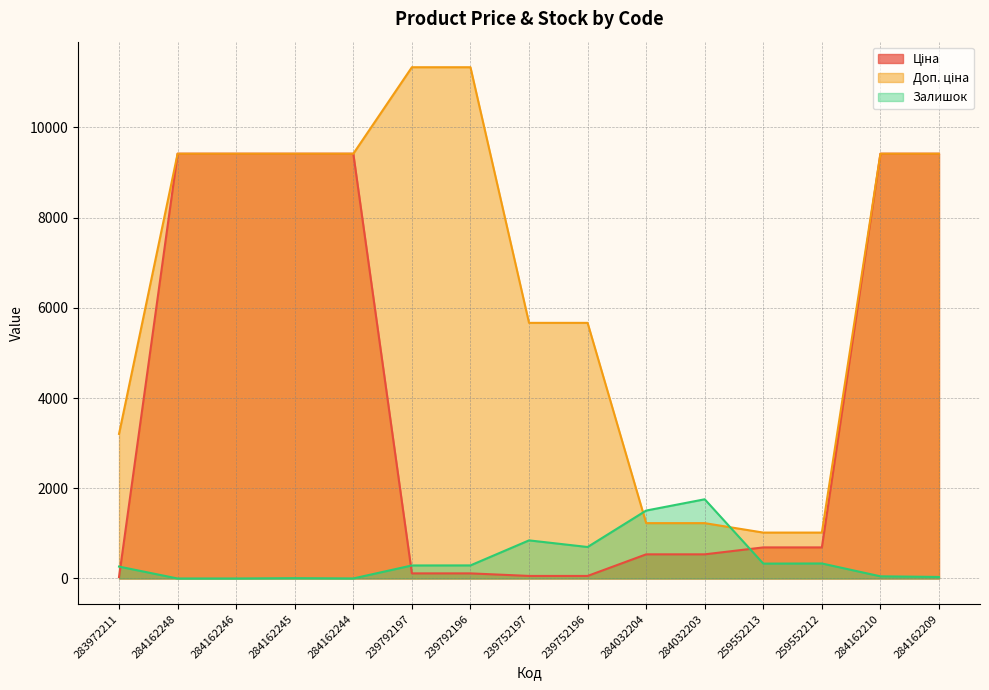

Which series has the largest total across all categories?

Доп. ціна